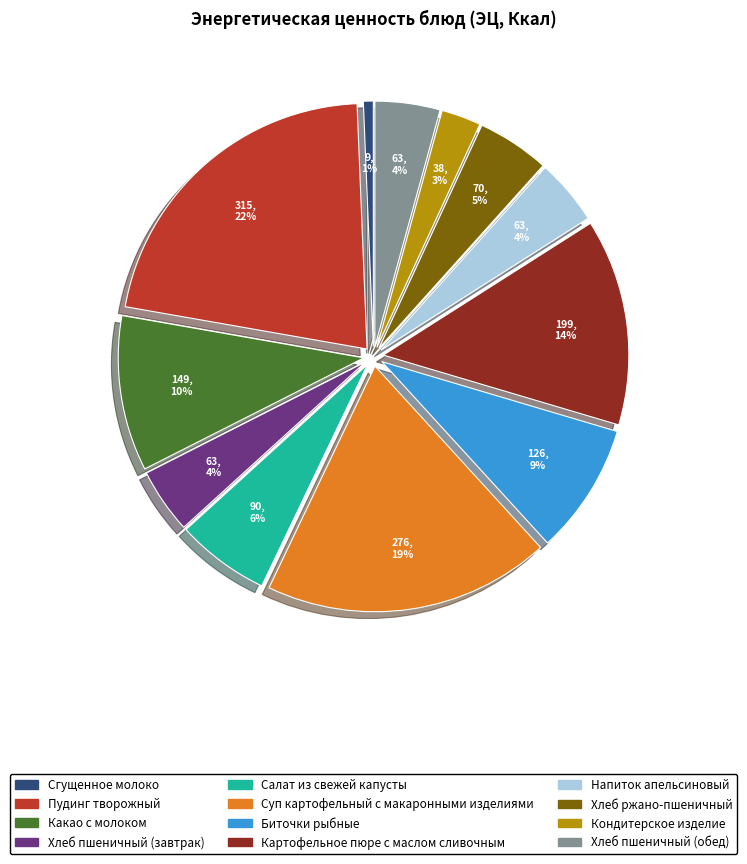

Which category has the biggest portion of the pie?

Пудинг творожный